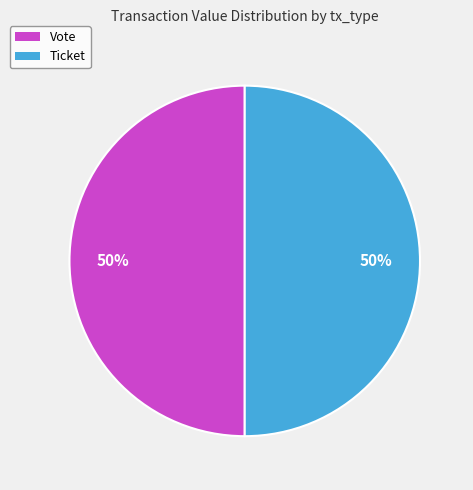

What is the ratio of the value at Vote to the value at Ticket?

1.0